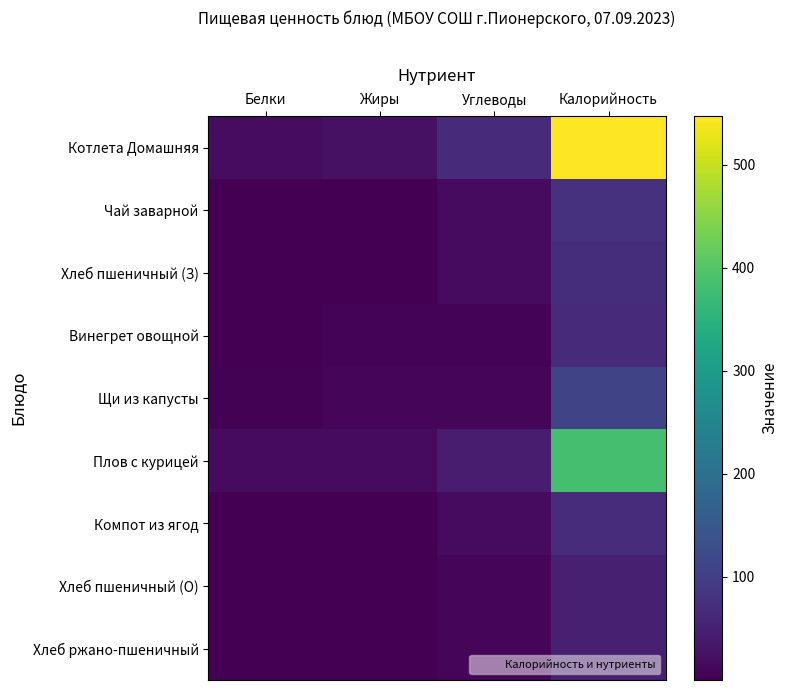

What is the difference between the highest and lowest values at Углеводы?

59.6